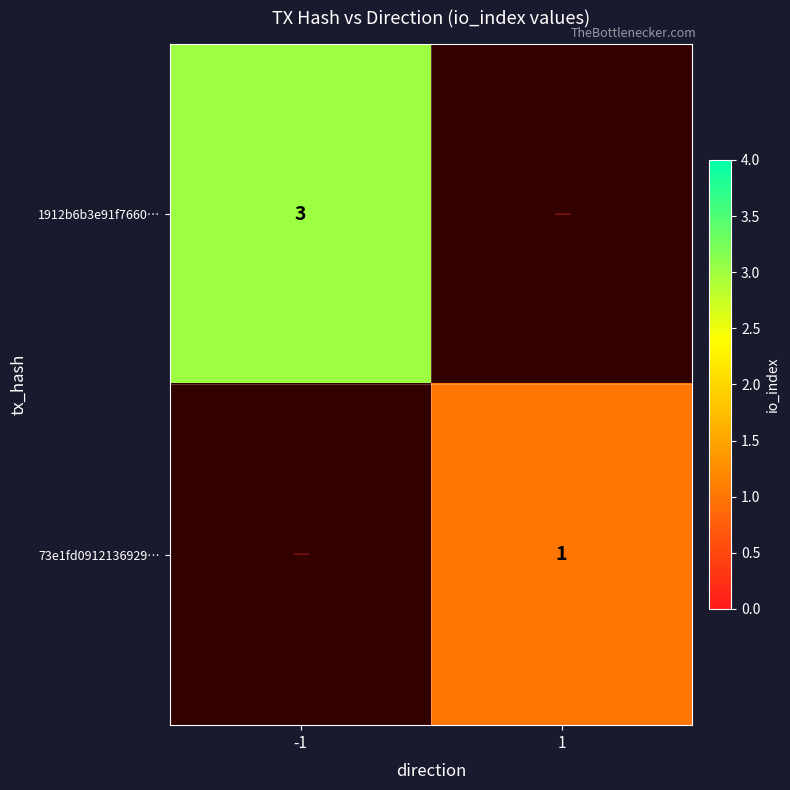

What is the total value across all series at -1?

3